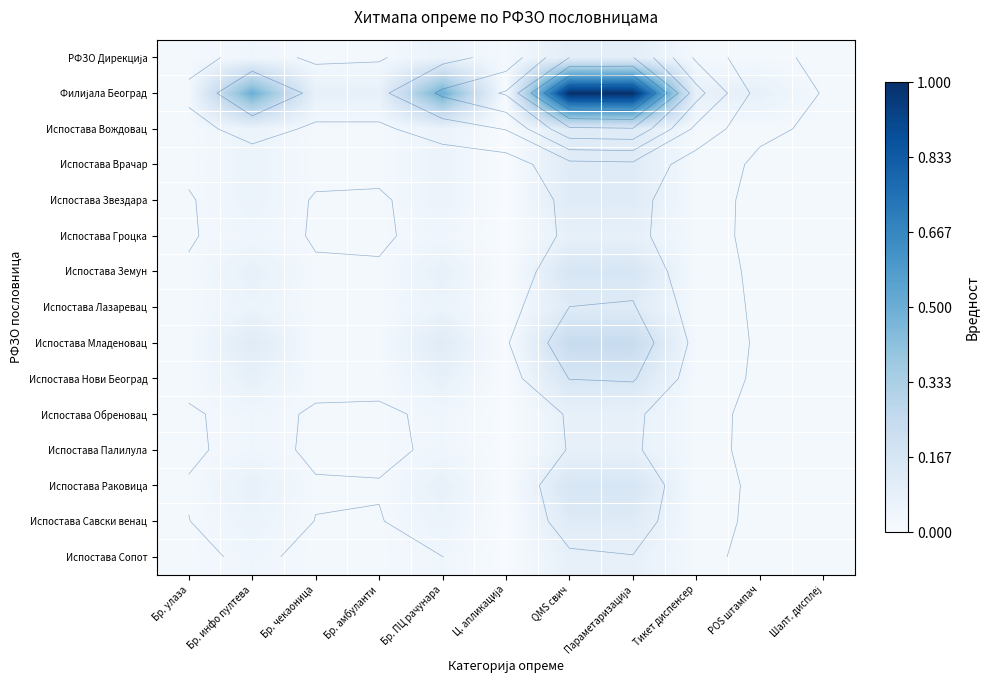

True or false: Испостава Обреновац has a value of 0.0 at Шалт. дисплеј.

False